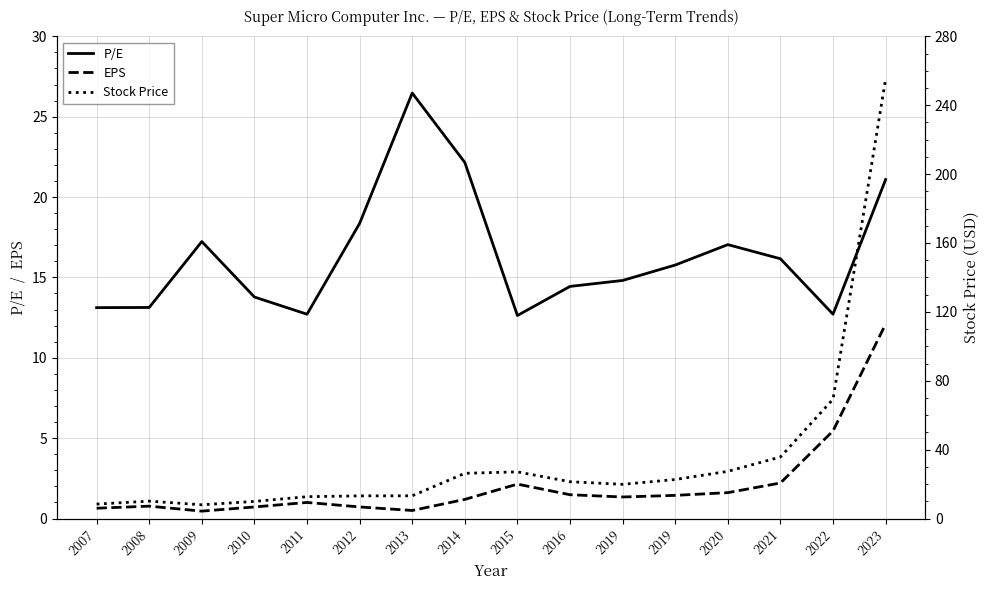

Which series has the largest range (max minus min)?

Stock Price